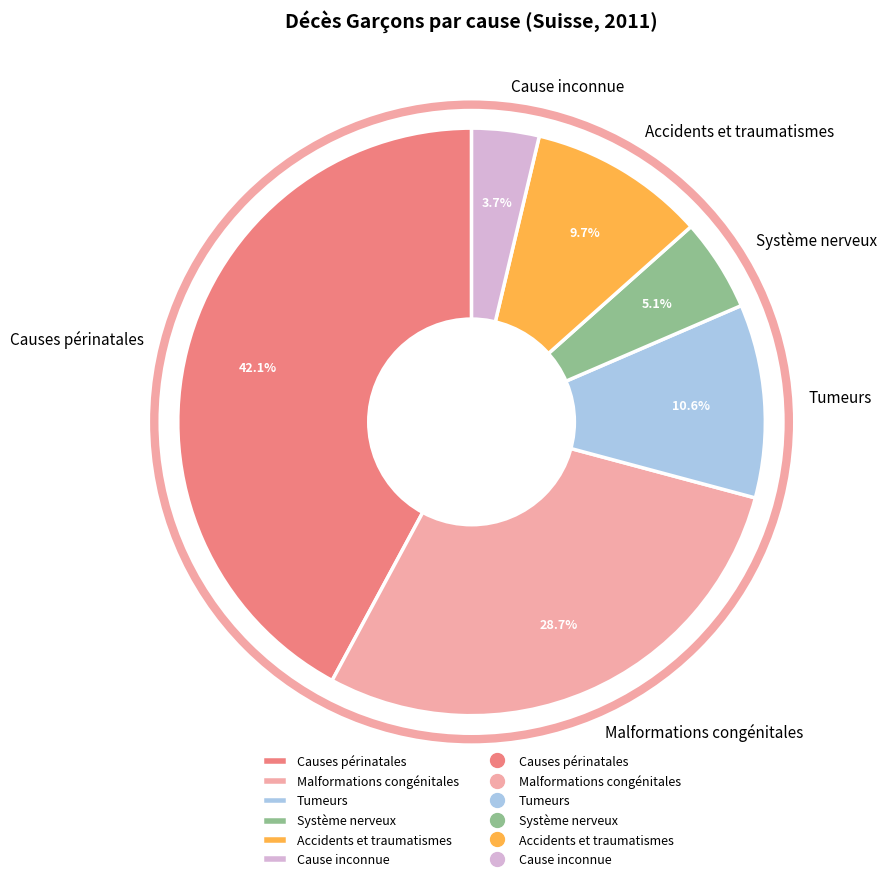

Between Système nerveux and Tumeurs, which is larger?

Tumeurs